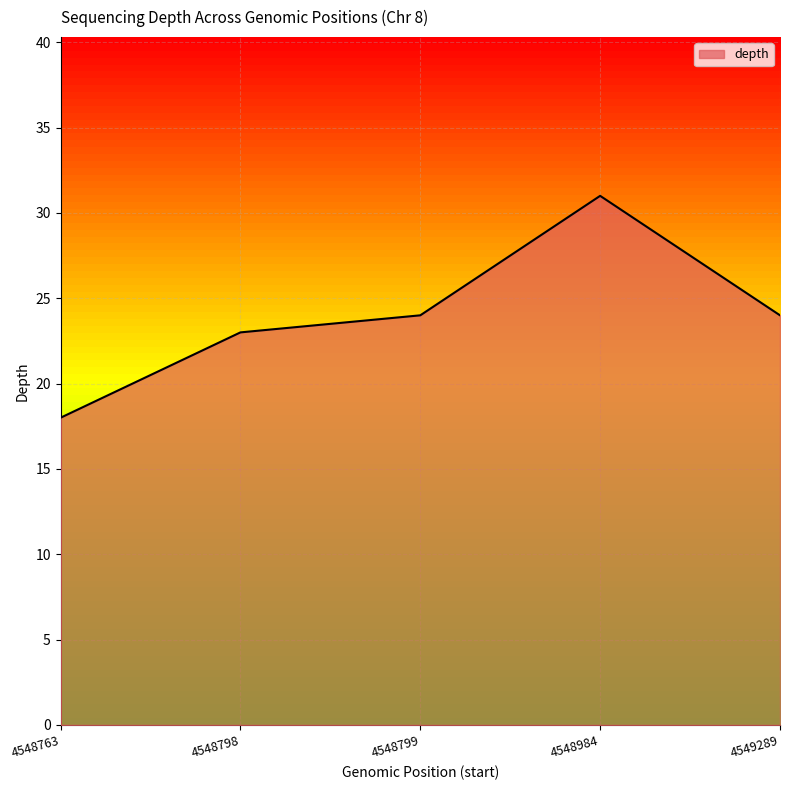

What is the greatest value displayed?

31